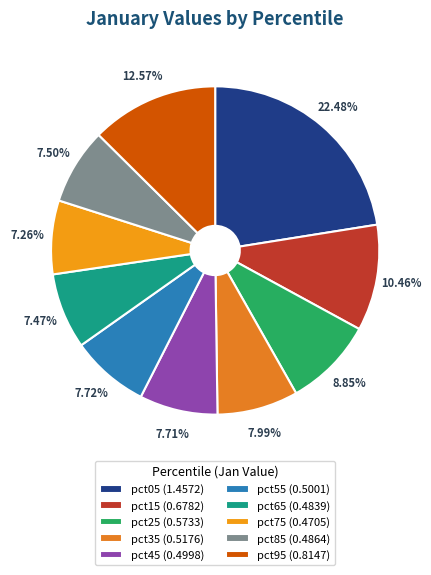

Combined, do pct05 and pct35 account for over 50%?

No